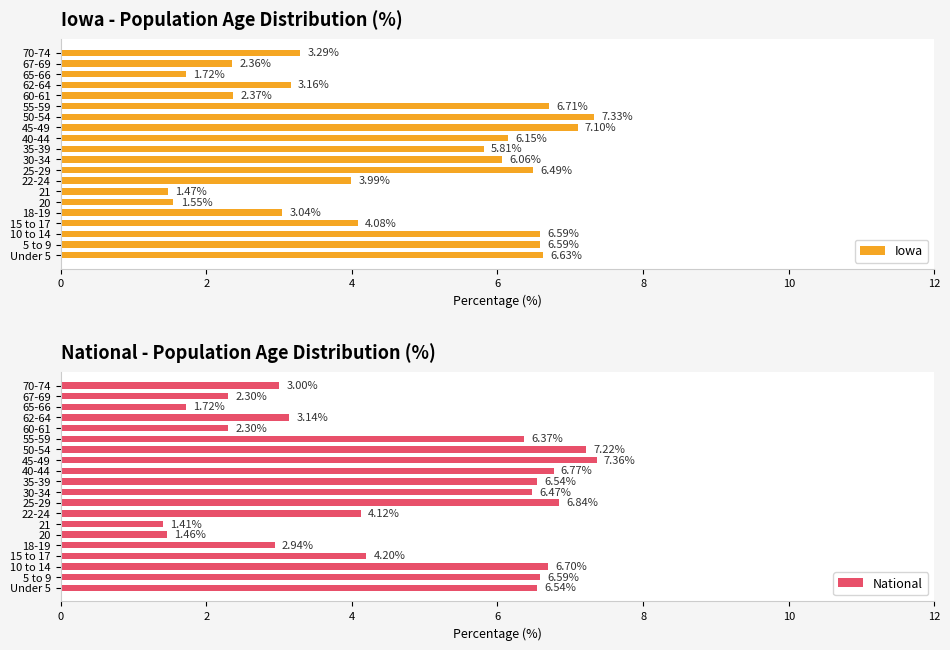

List the series in order of their overall mean, lowest first.

Iowa, National